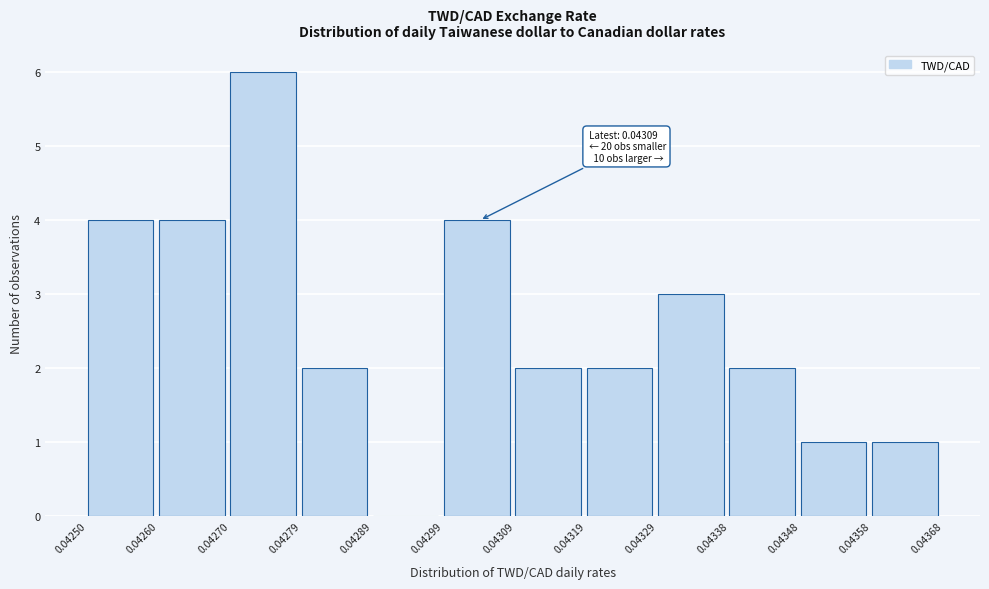

Which range on the x-axis has the tallest bar?

0.04270 to 0.04279